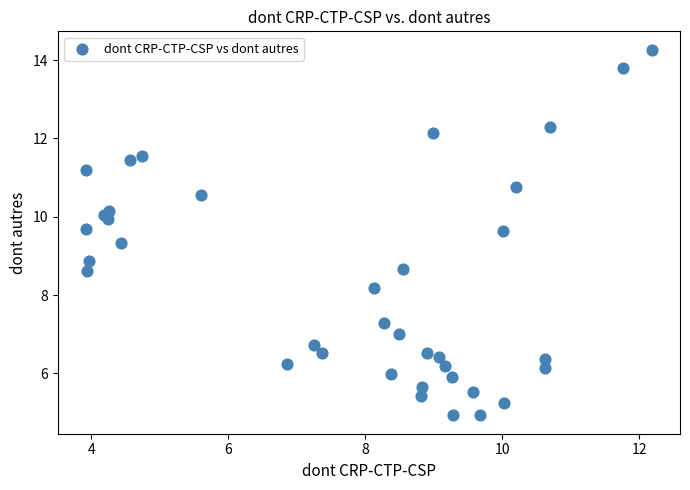

What Y value in the scatter plot is closest to 9?

8.9